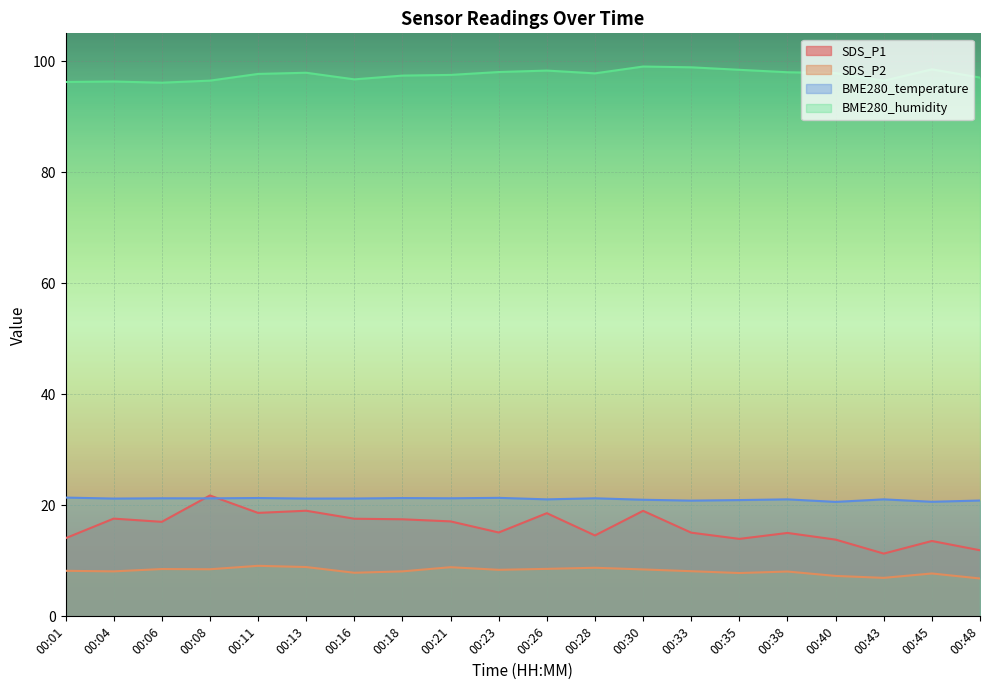

How many distinct data groups are displayed?

4